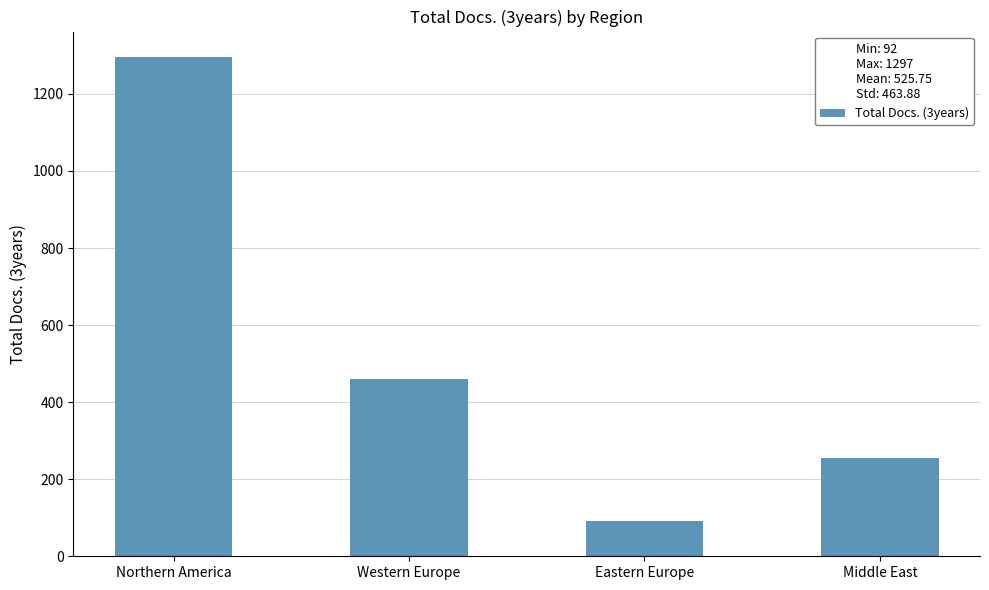

Reading right to left, transcribe all the data shown in this chart.

255	92	459	1297